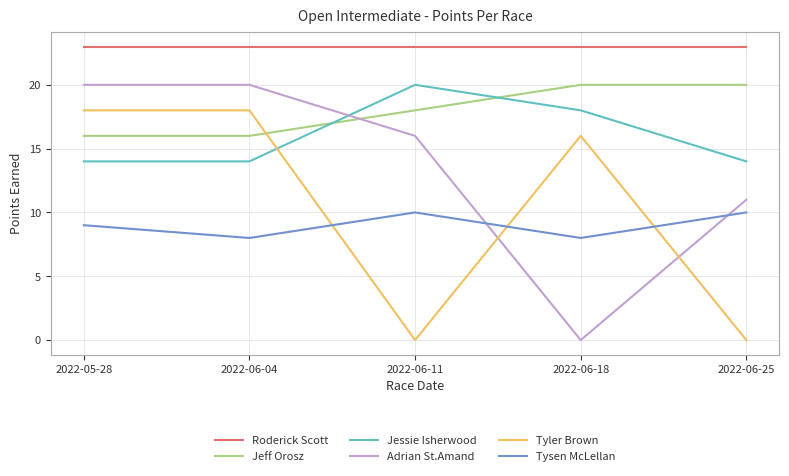

The value of Tyler Brown at 2022-06-04 is 18. True or false?

True